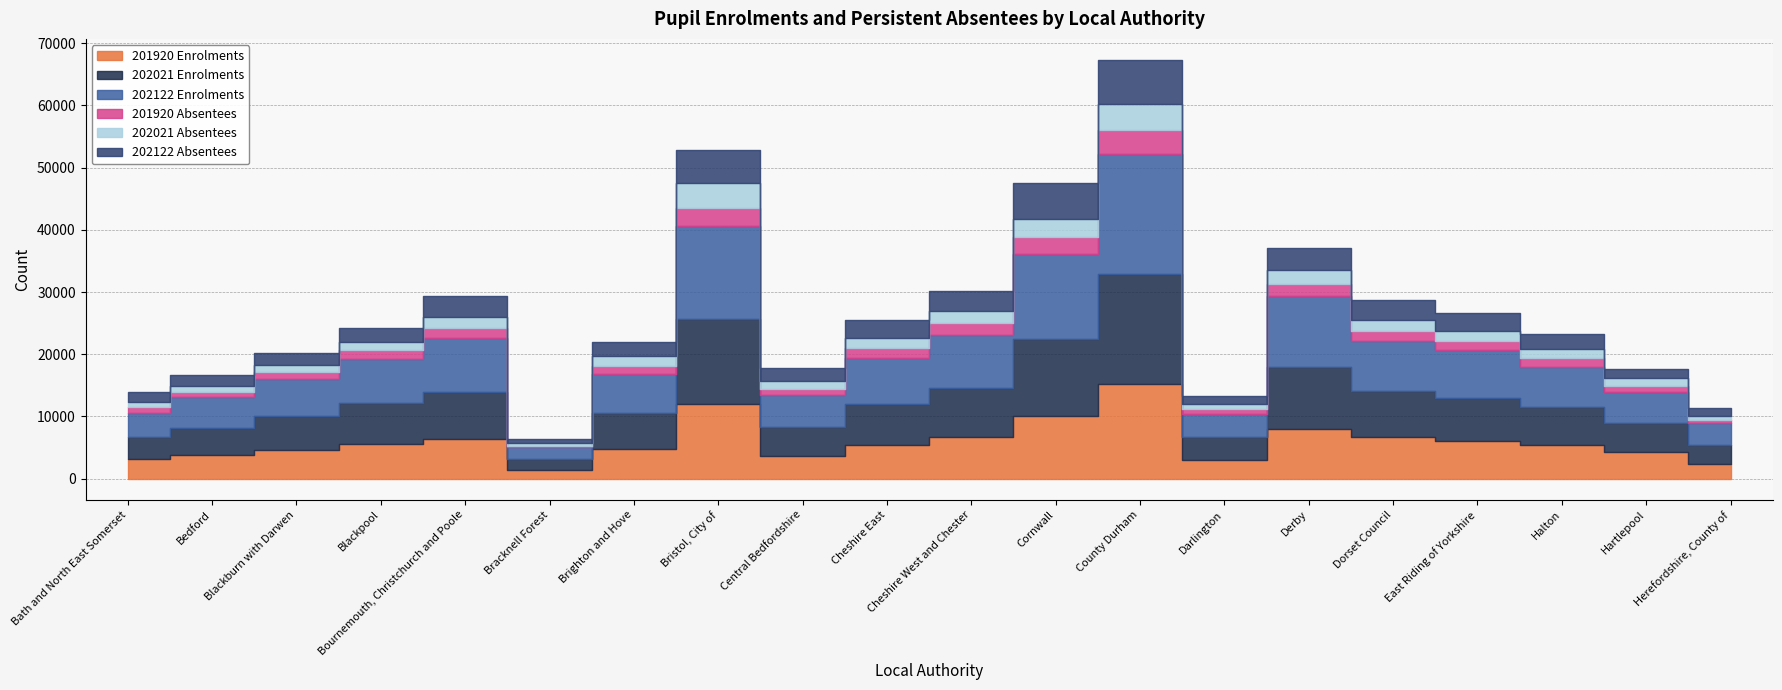

How many data points does each series have?

20